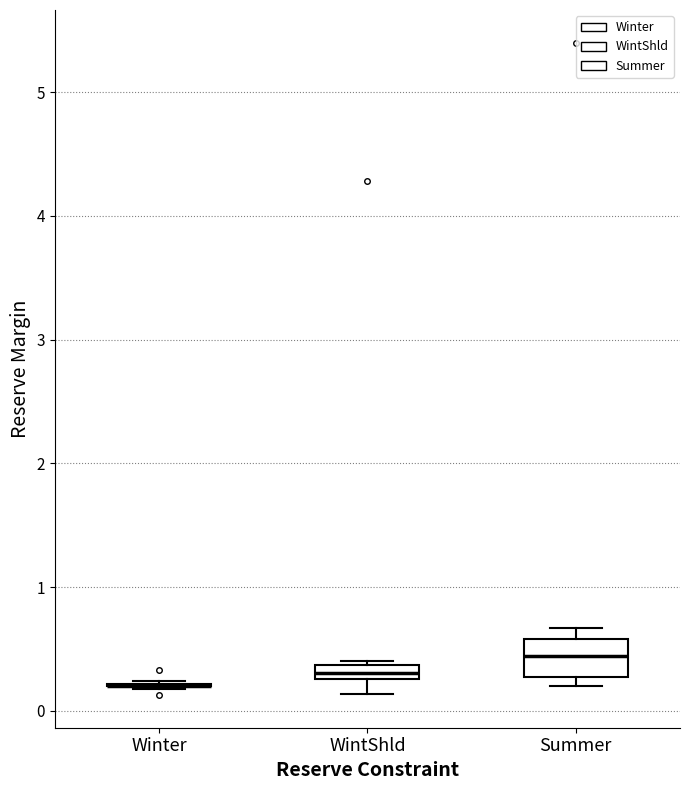

Where is the upper edge of the box for Summer on the y-axis? The values are not printed on the chart, so give them approximately, as read against the axis.

0.6